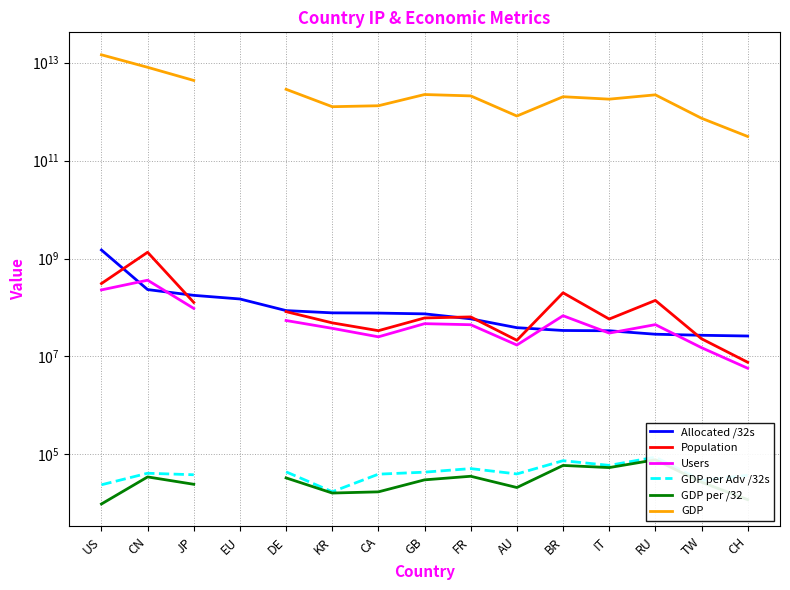

What is the minimum value for Users?

5749564.0